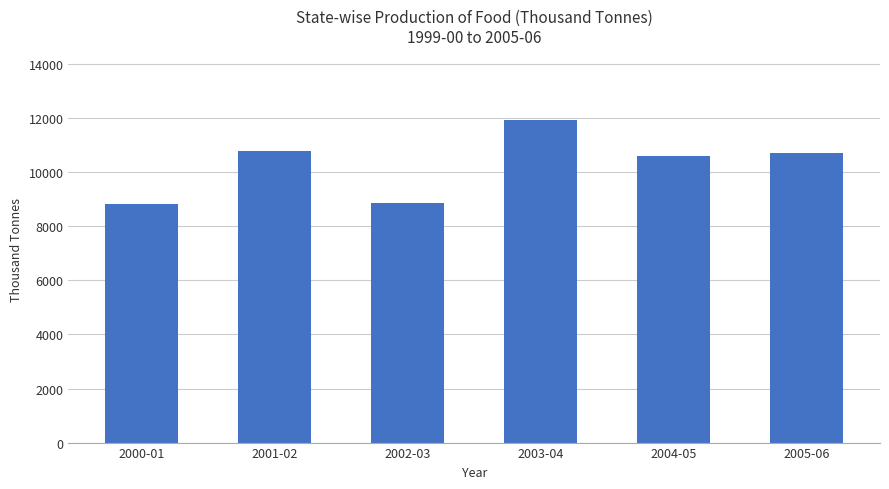

What is the label of the 3rd bar from the left?

2002-03